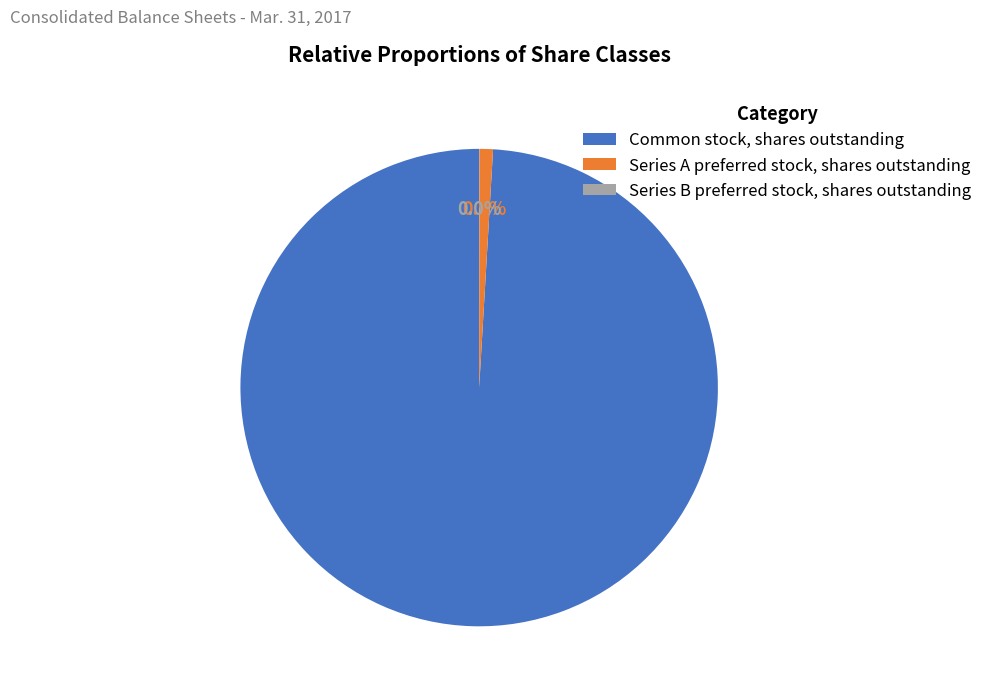

Does Series A preferred stock, shares outstanding represent more than half of the total?

No